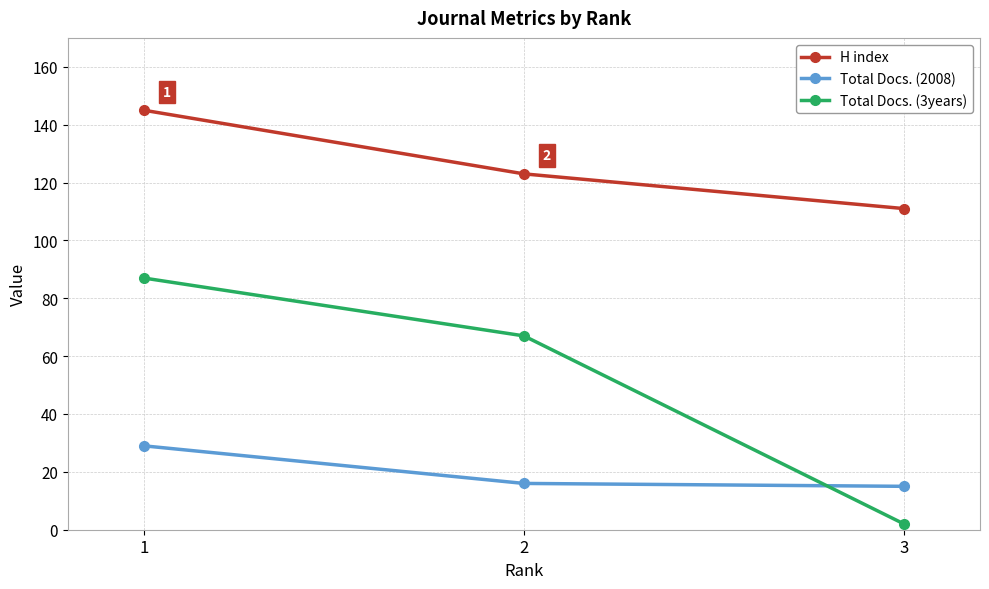

What is the total value across all series at 3?

128